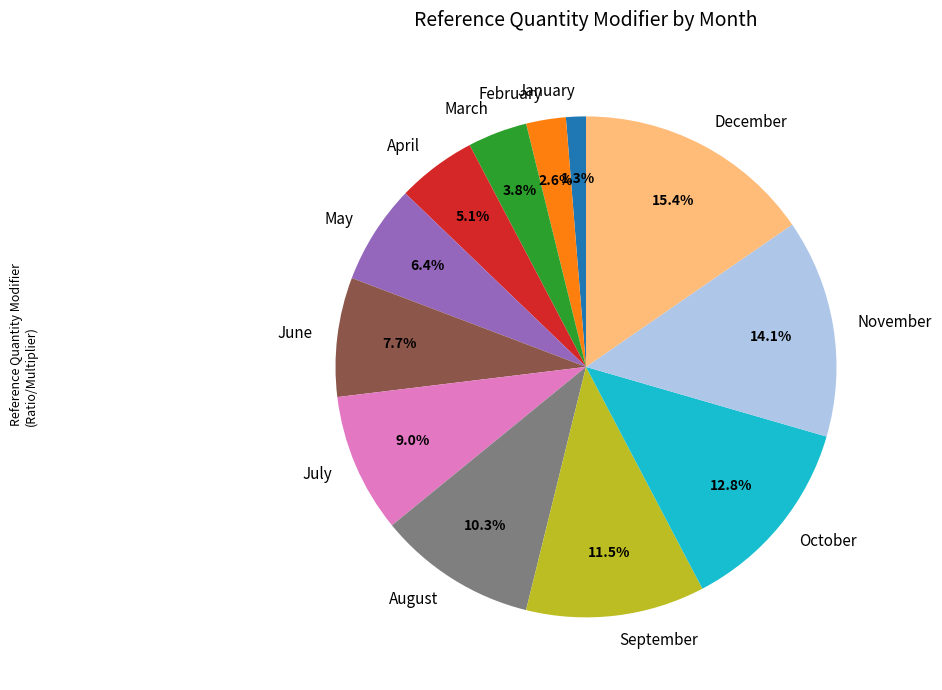

To the nearest percent, what percentage of the pie is October?

13%